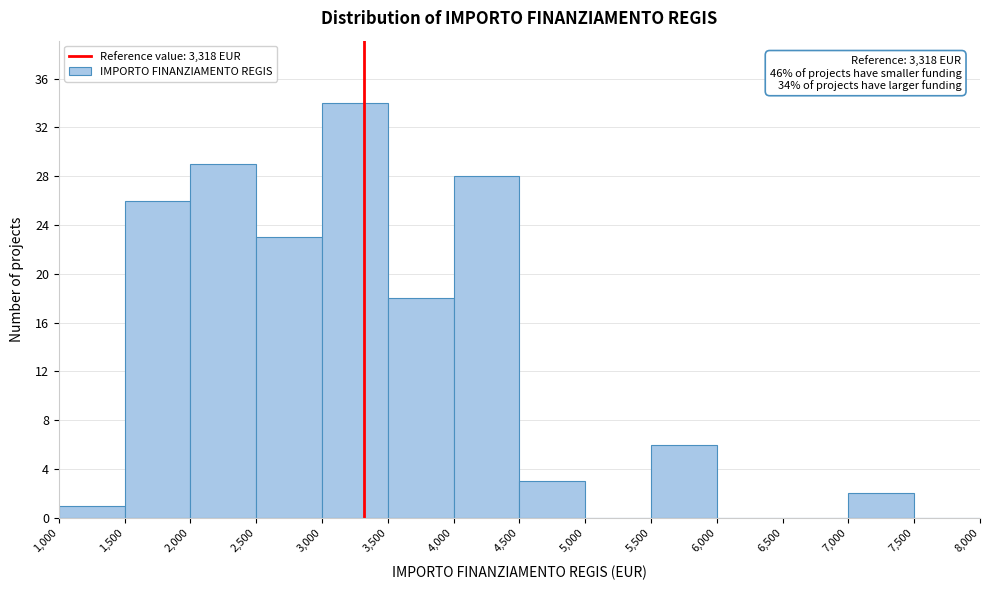

Over which range of the x-axis is the bar tallest?

3,000 to 3,500